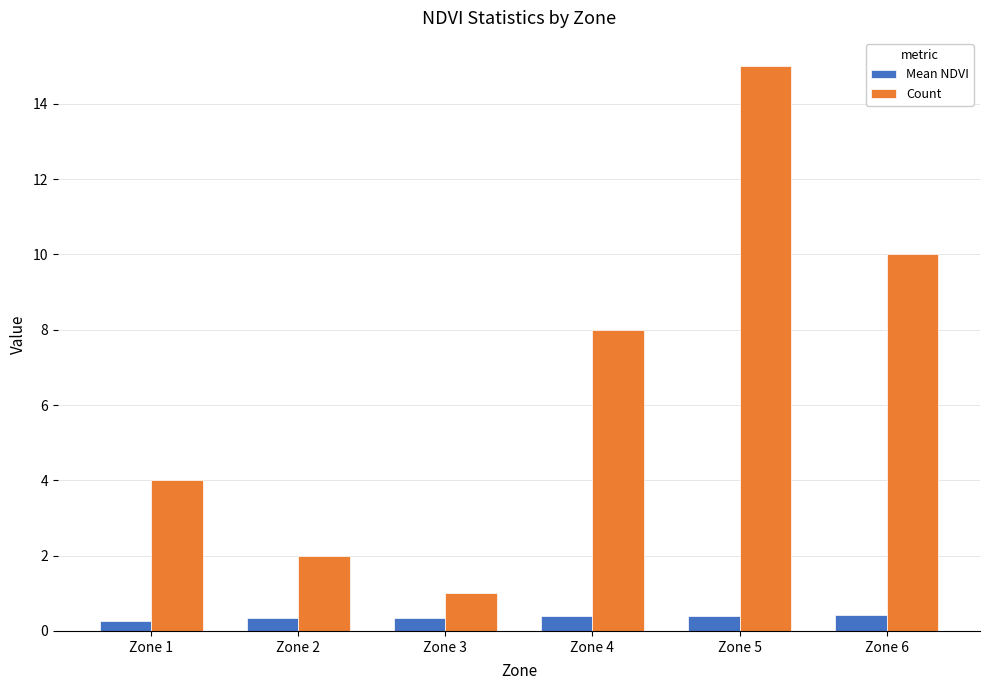

What is the maximum value for Count?

15.0